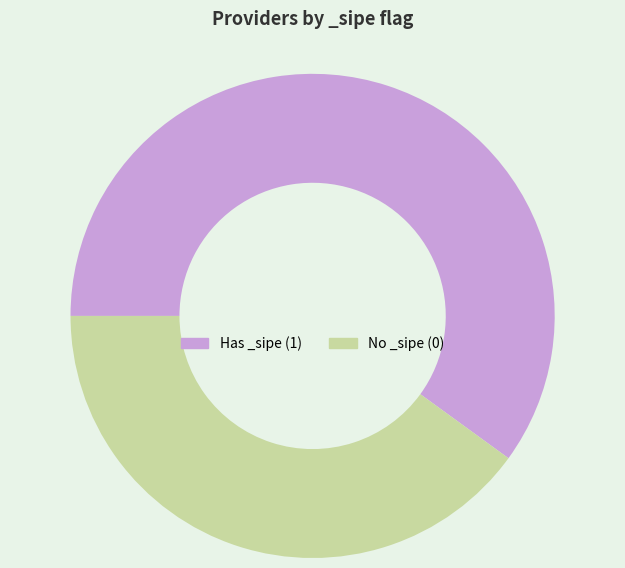

Which slice is the largest?

Has _sipe (1)